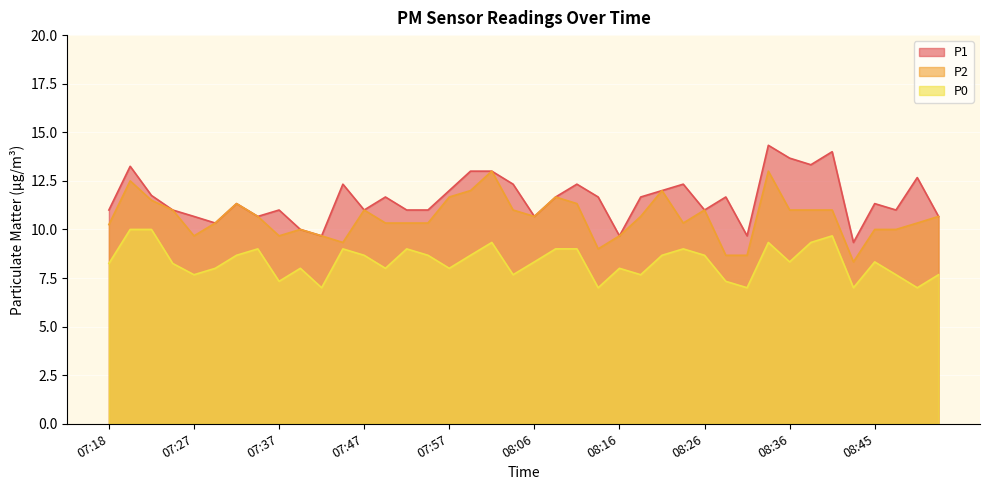

The value of P0 at 07:40 is 4.5. True or false?

False